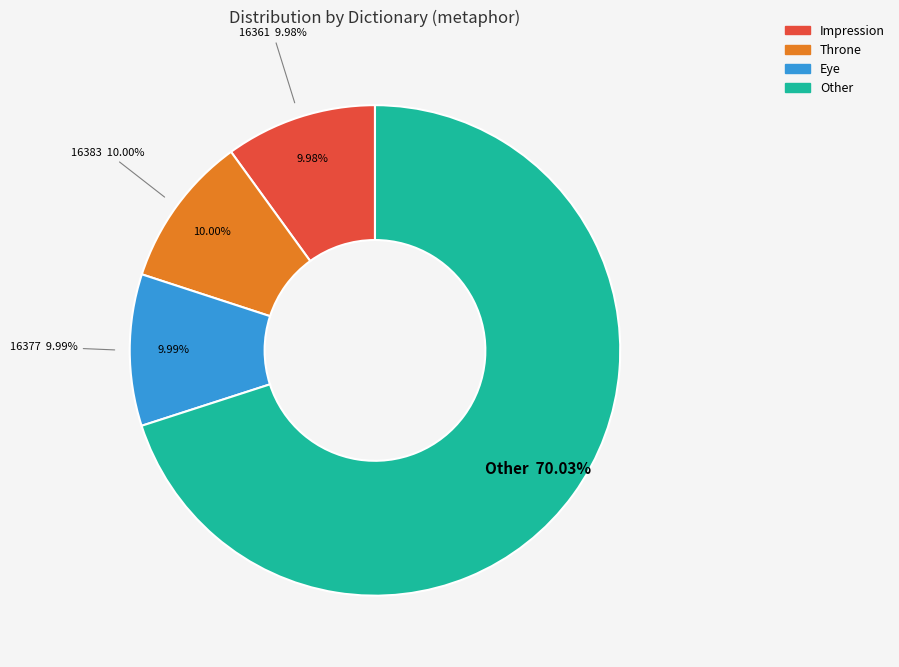

Which category accounts for the majority?

Other